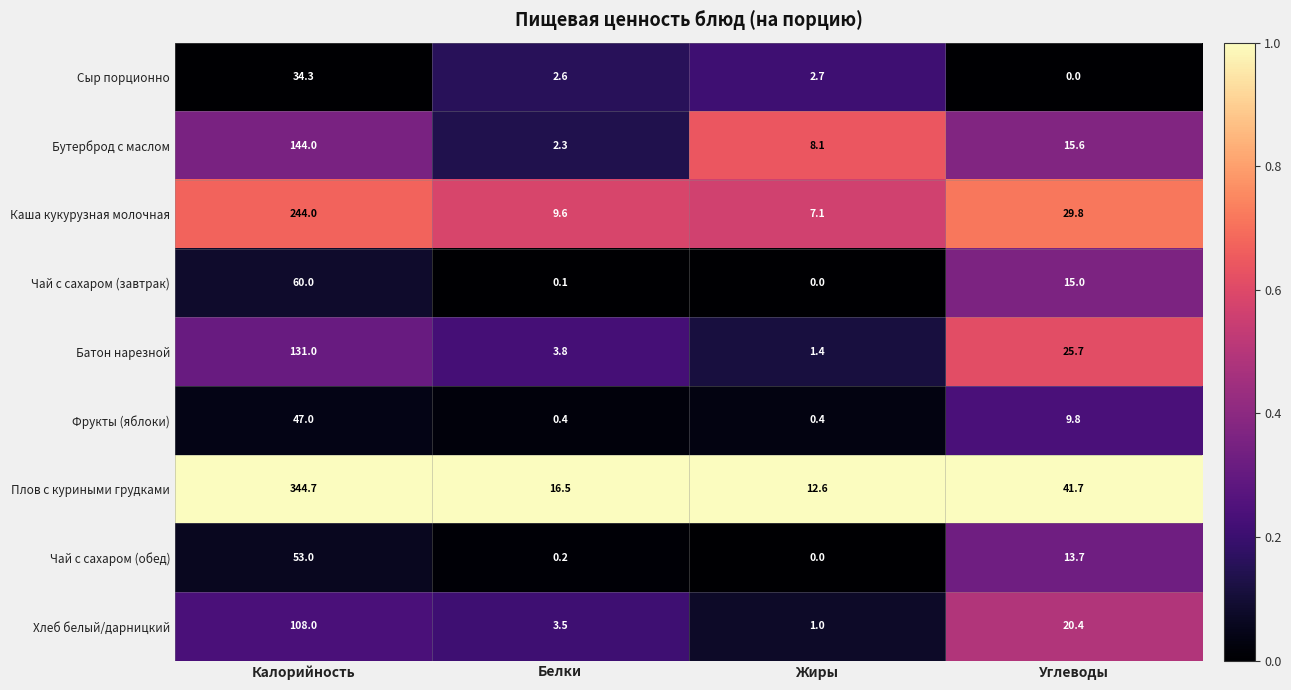

The Фрукты (яблоки) series shows 9.8 at Углеводы. True or false?

True